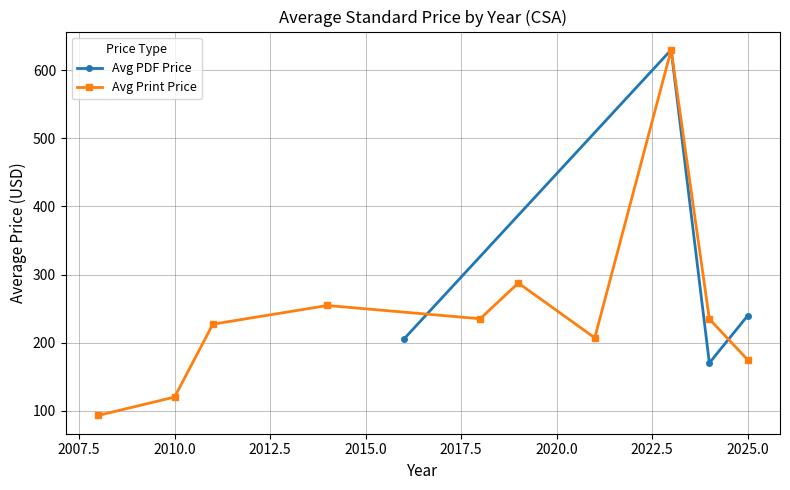

True or false: Avg PDF Price has more than 2 interior local peaks.

False